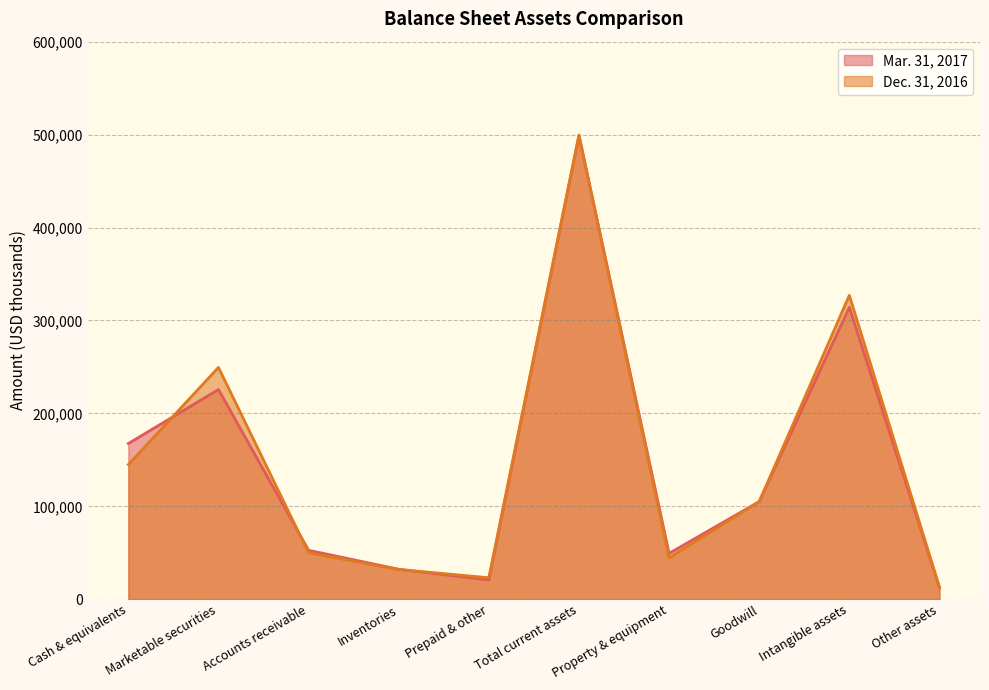

List the labels in order of Dec. 31, 2016 value, largest first.

Total current assets, Intangible assets, Marketable securities, Cash & equivalents, Goodwill, Accounts receivable, Property & equipment, Inventories, Prepaid & other, Other assets